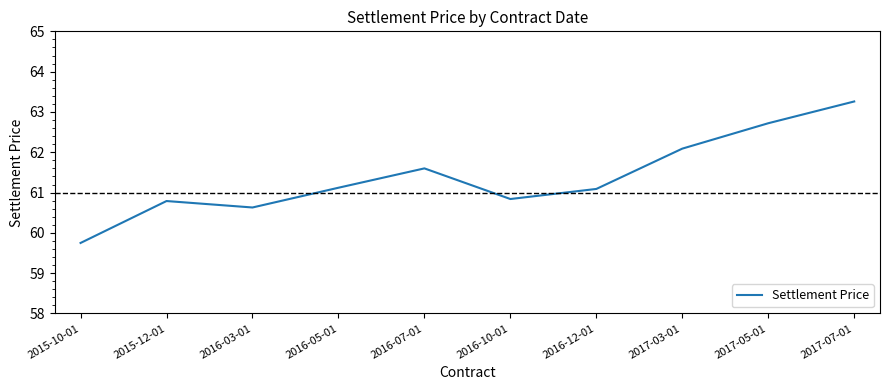

What is the sum of the values at 2017-07-01 and 2016-05-01?

124.4